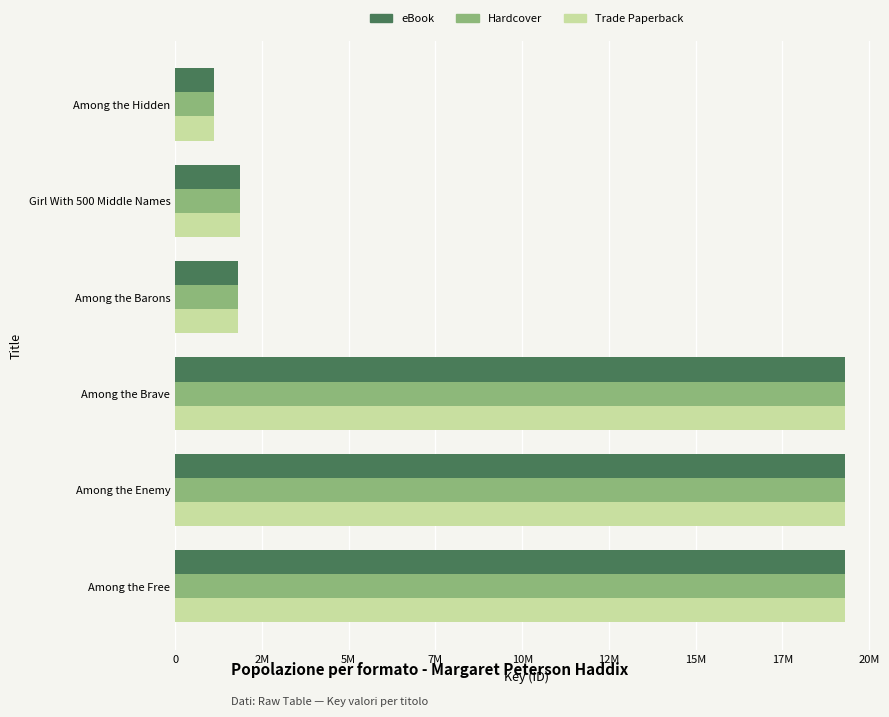

Reading right to left, list all the values displayed in this chart.

eBook: 1107541	1876178	1804976	19295472	19295994	19296245
Hardcover: 1107541	1876178	1804976	19295472	19295994	19296245
Trade Paperback: 1107541	1876178	1804976	19295472	19295994	19296245